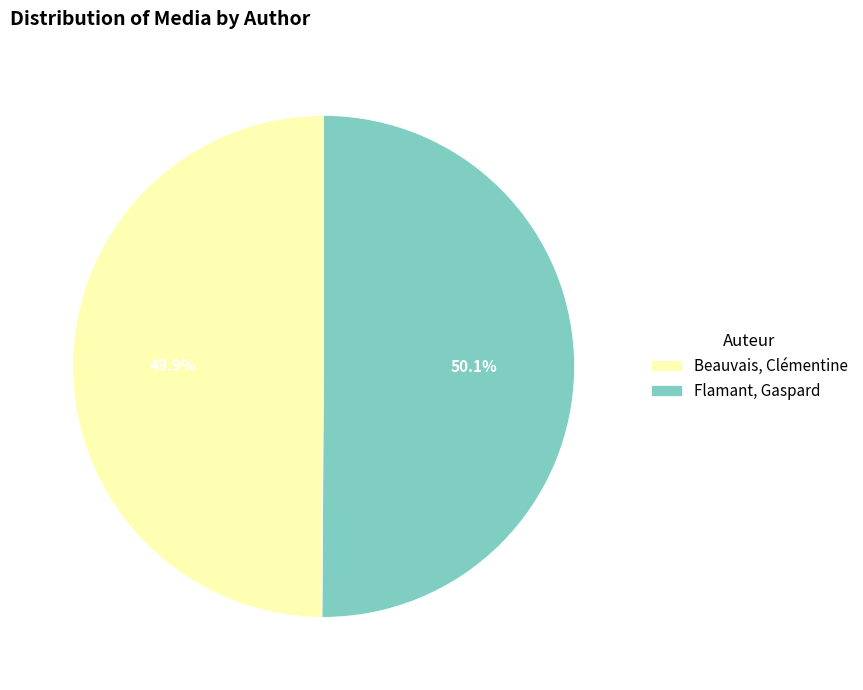

What is the total percentage of Beauvais, Clémentine and Flamant, Gaspard?

100.0%